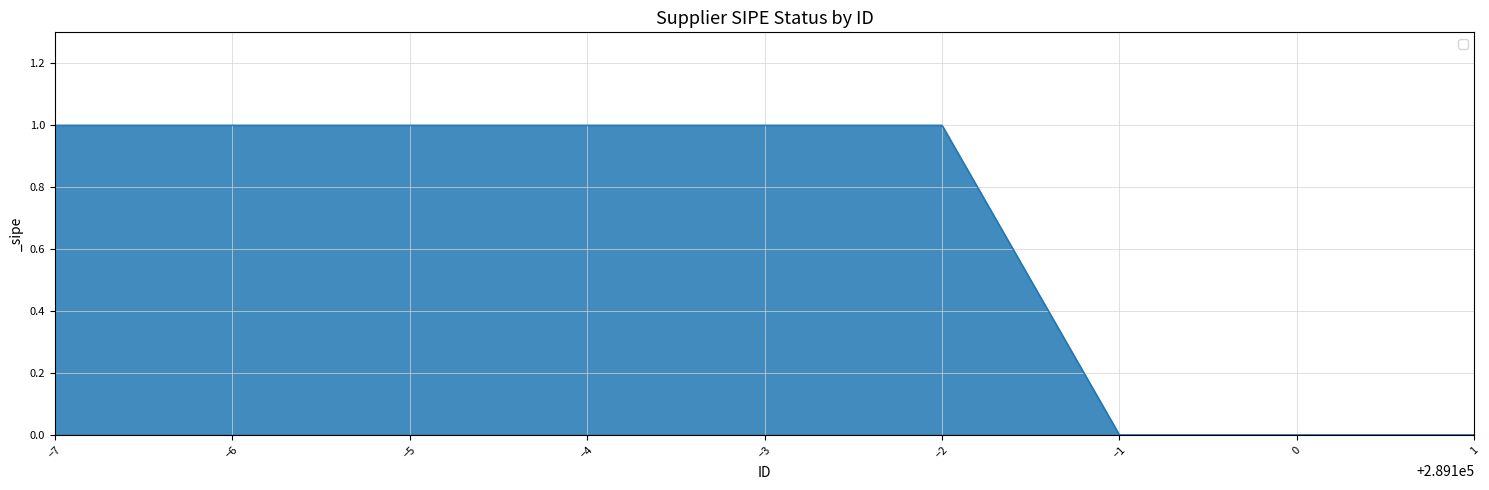

Approximately how many times larger is the value at −5 compared to −6?

1.0